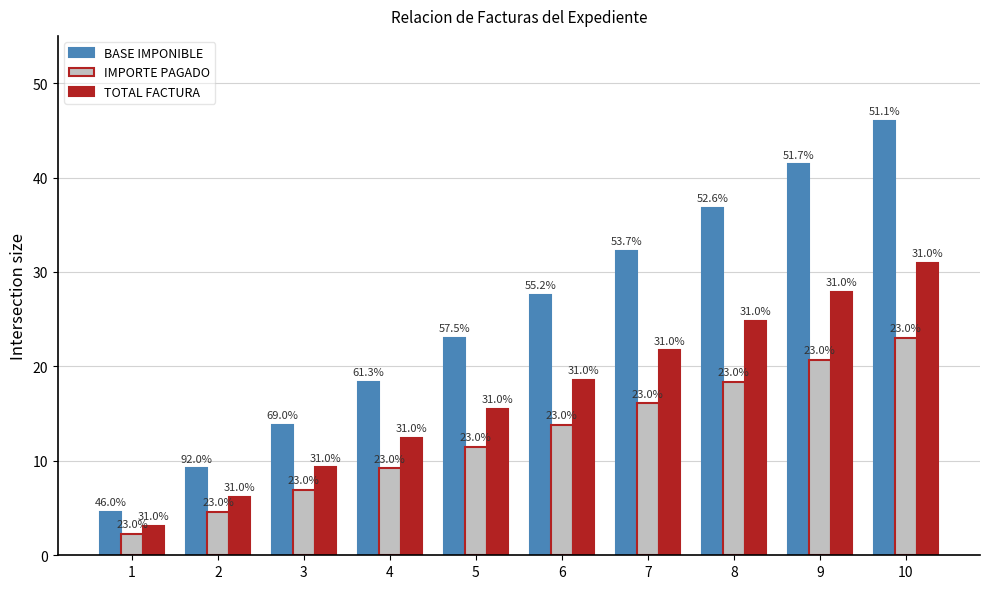

The IMPORTE PAGADO series shows 6.9 at 6. True or false?

False